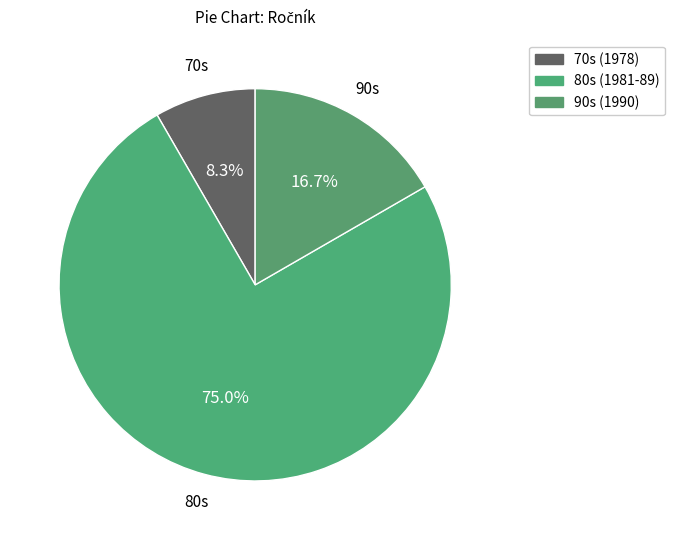

How many segments does this pie chart have?

3